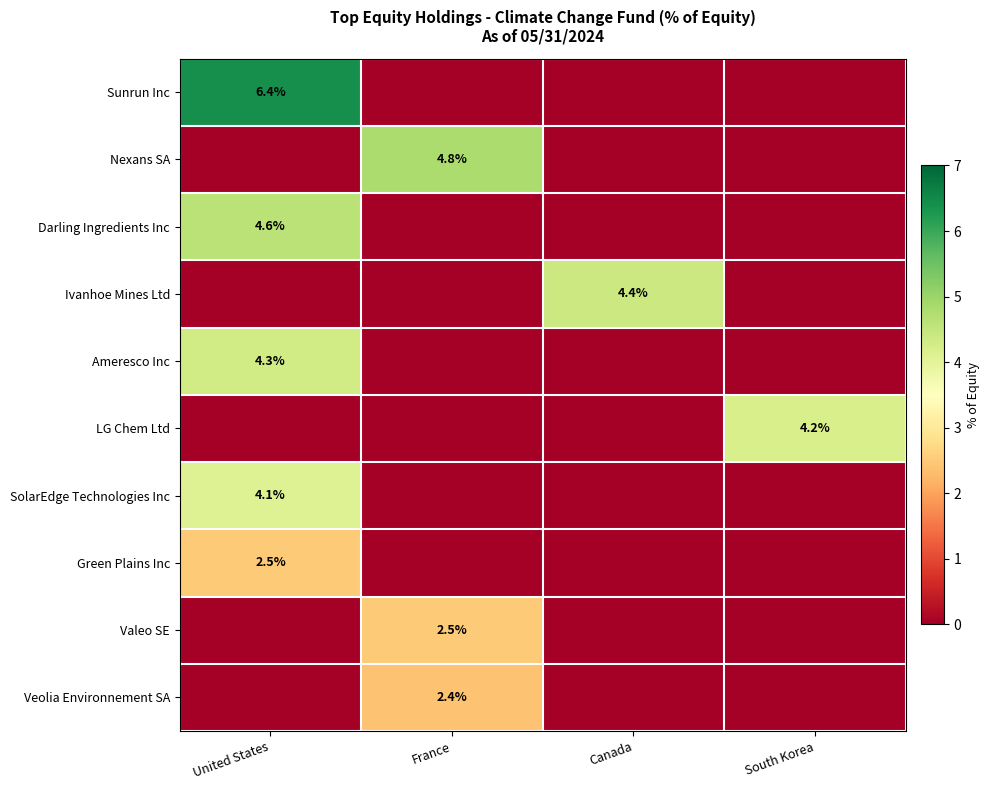

The value of Nexans SA at France is 1.3. True or false?

False